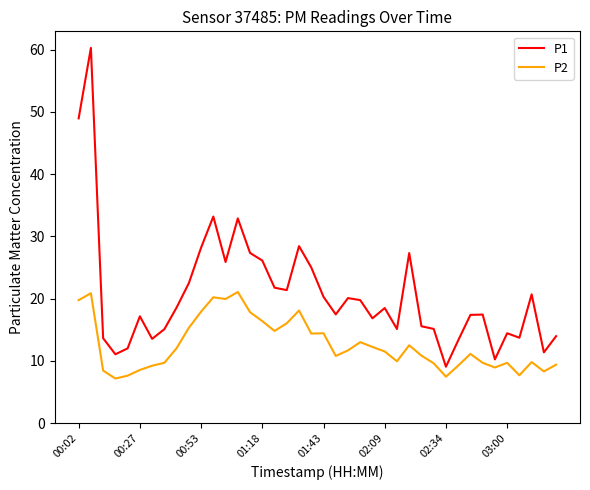

What are all the series names shown in the legend?

P1, P2